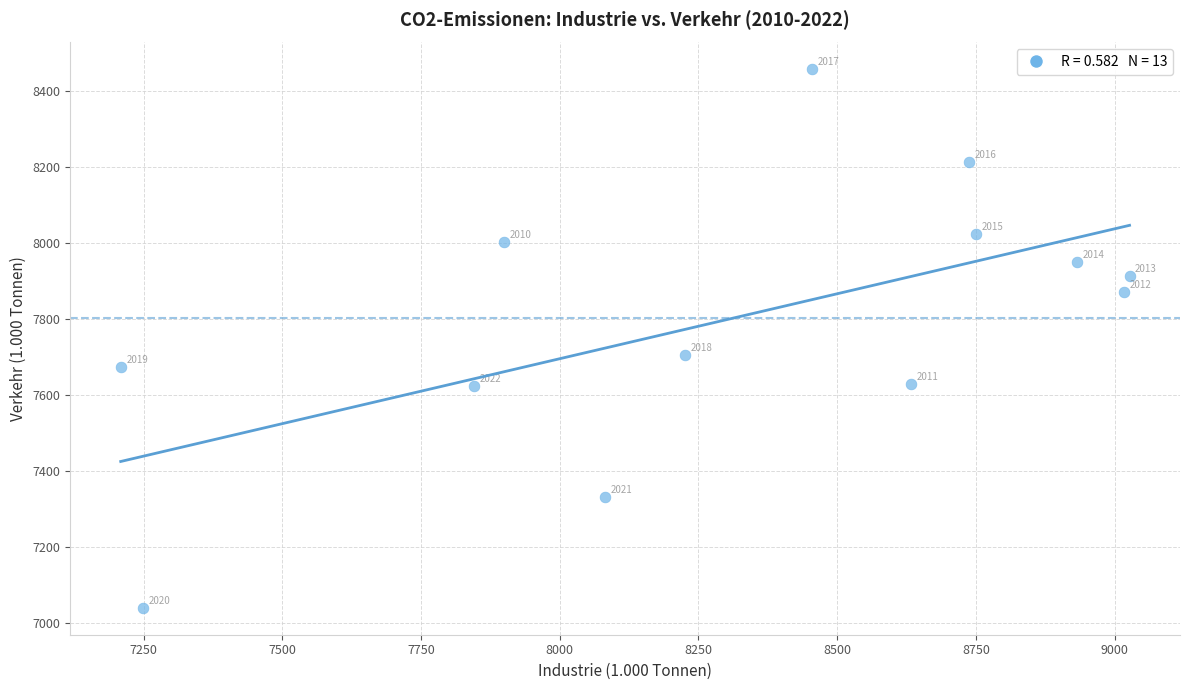

What Y value in the scatter plot is closest to 7749?

7706.8